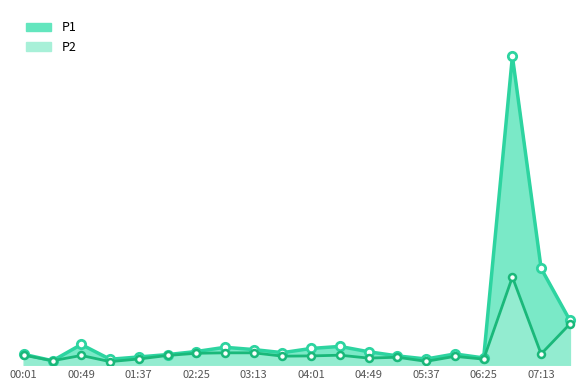

Is it true that P2 equals 0.4 at 01:13?

True